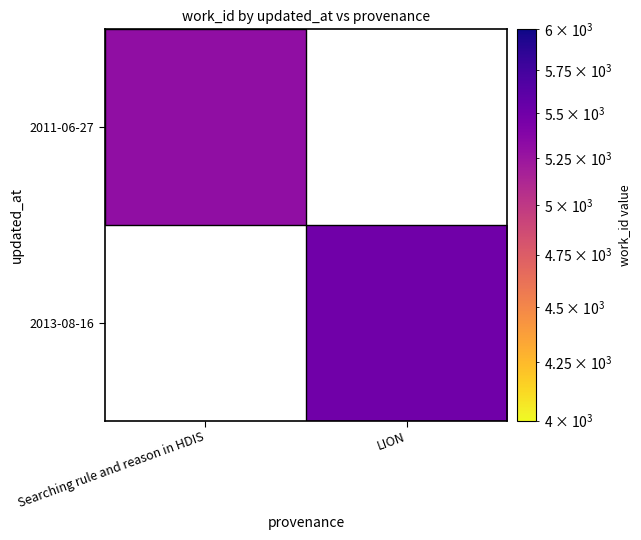

Count the number of categories in the chart.

2